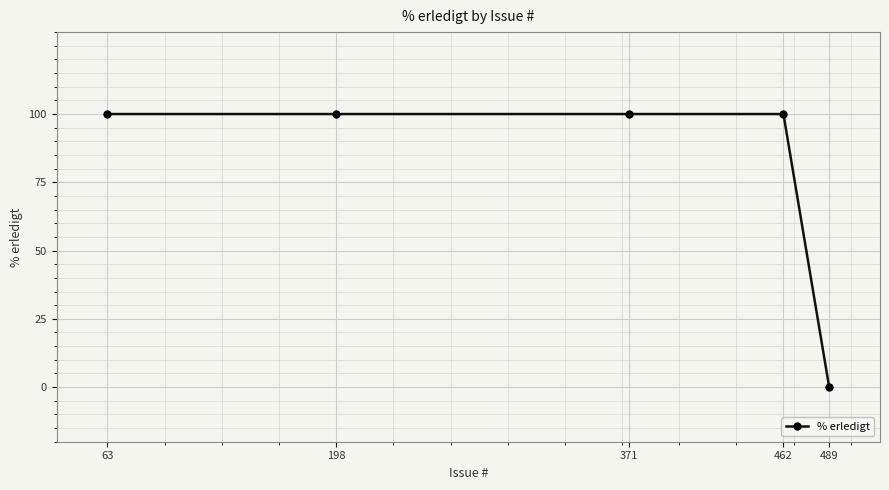

Is this an area chart (filled region under the line)?

No